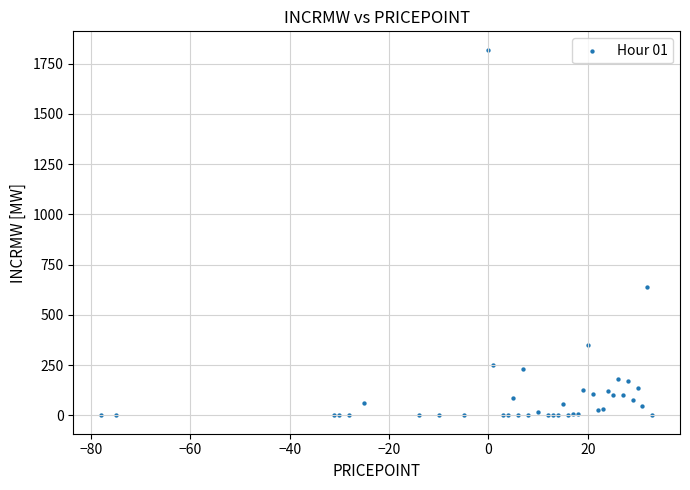

What Y value in the scatter plot is closest to 909?

638.8